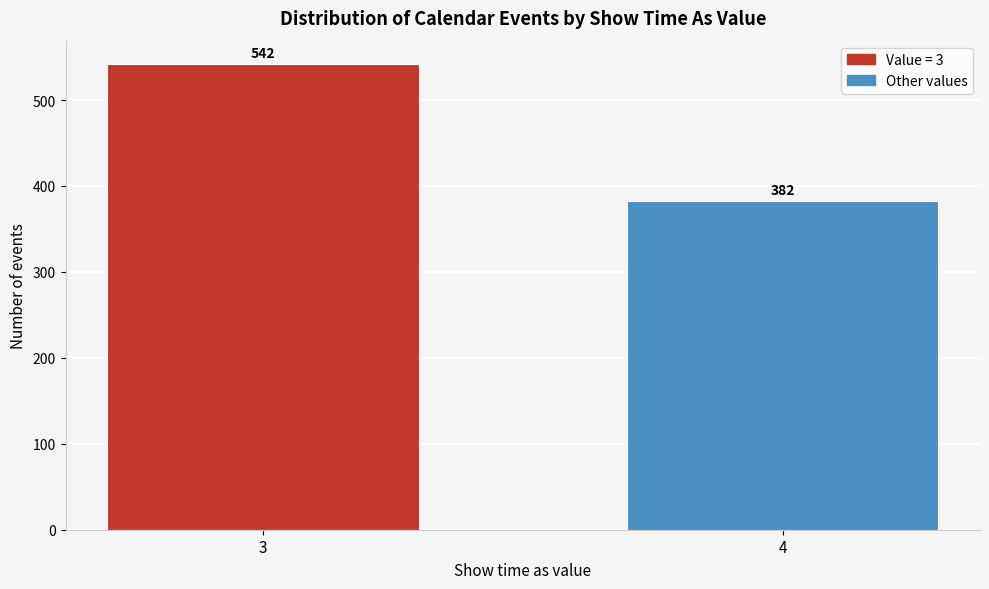

Reading right to left, what are all the values shown in this chart?

382	542